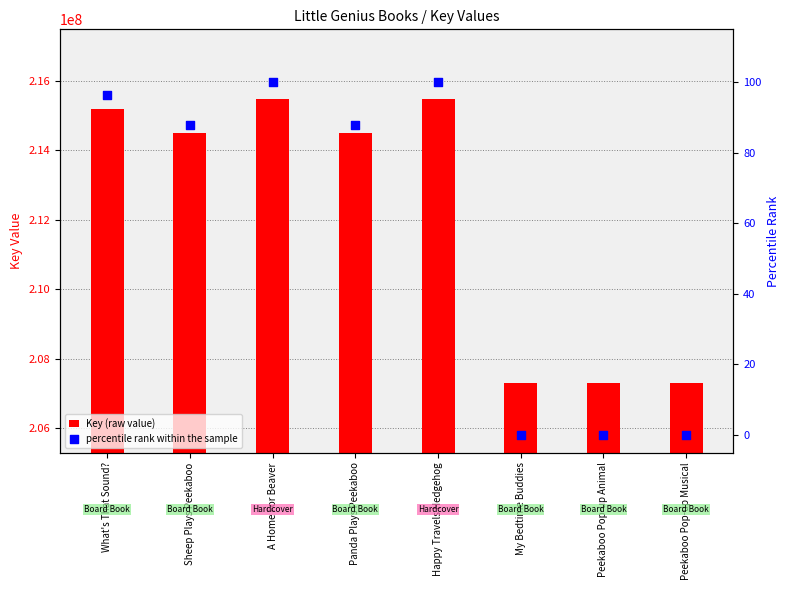

What is the total value across all series at Sheep Plays Peekaboo?

214484391.9